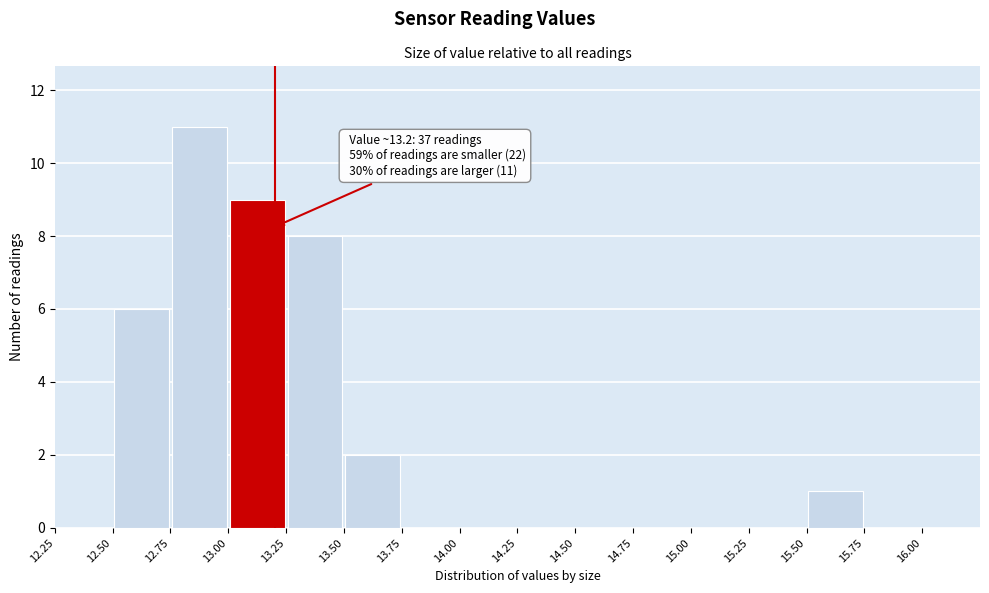

Over which range of the x-axis is the bar tallest?

12.75 to 13.00